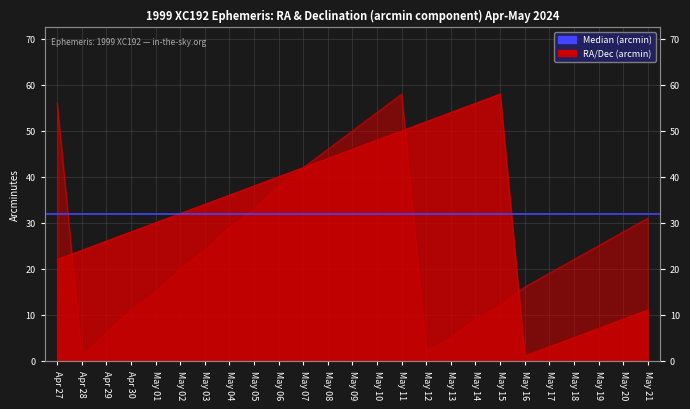

Which category has the lowest value across all series?

May 16